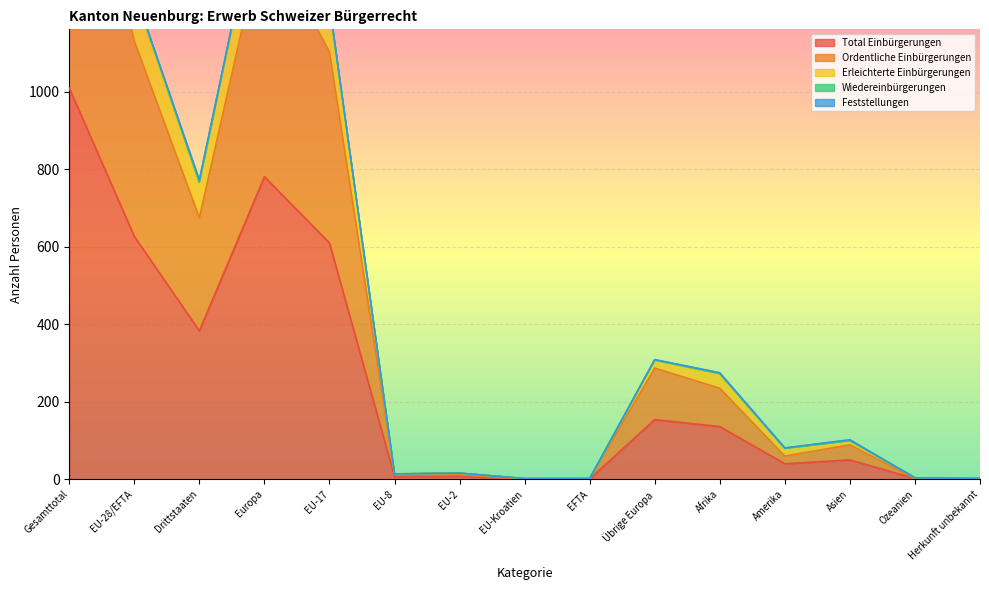

What is the highest value of the Total Einbürgerungen series?

1010